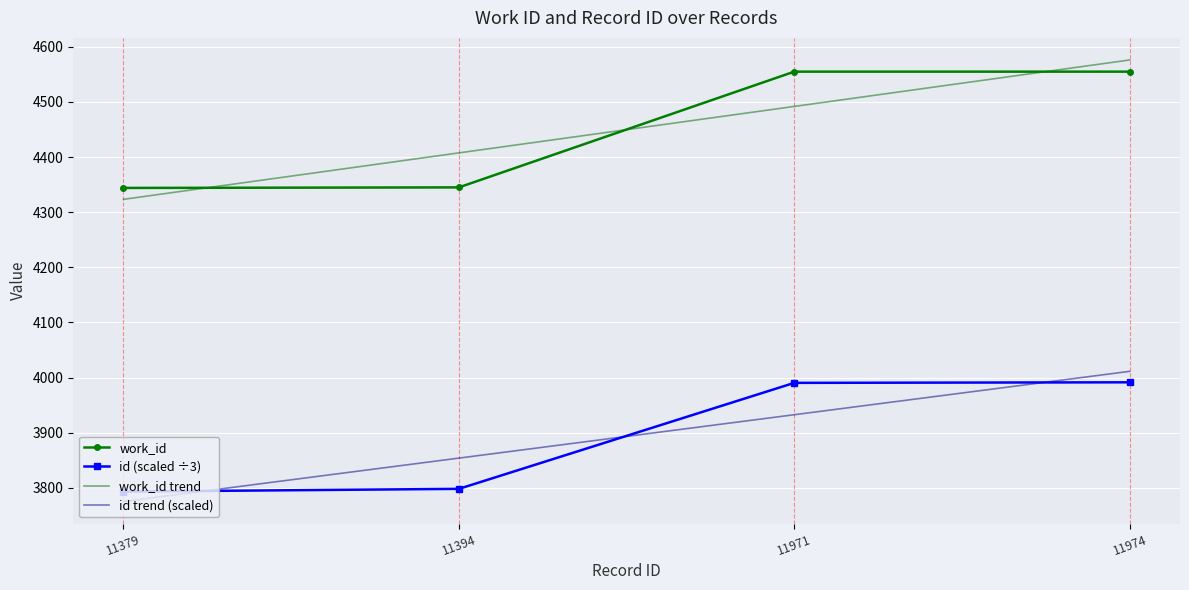

What are all the series names shown in the legend?

work_id, id (scaled ÷3), work_id trend, id trend (scaled)